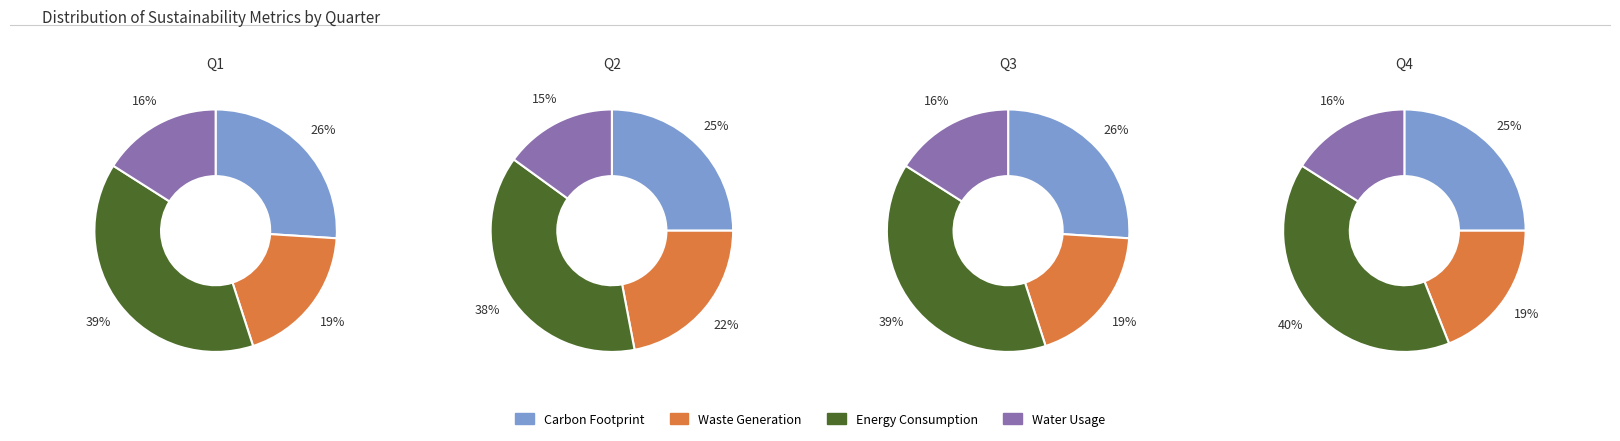

Is 2 the majority of the pie?

No